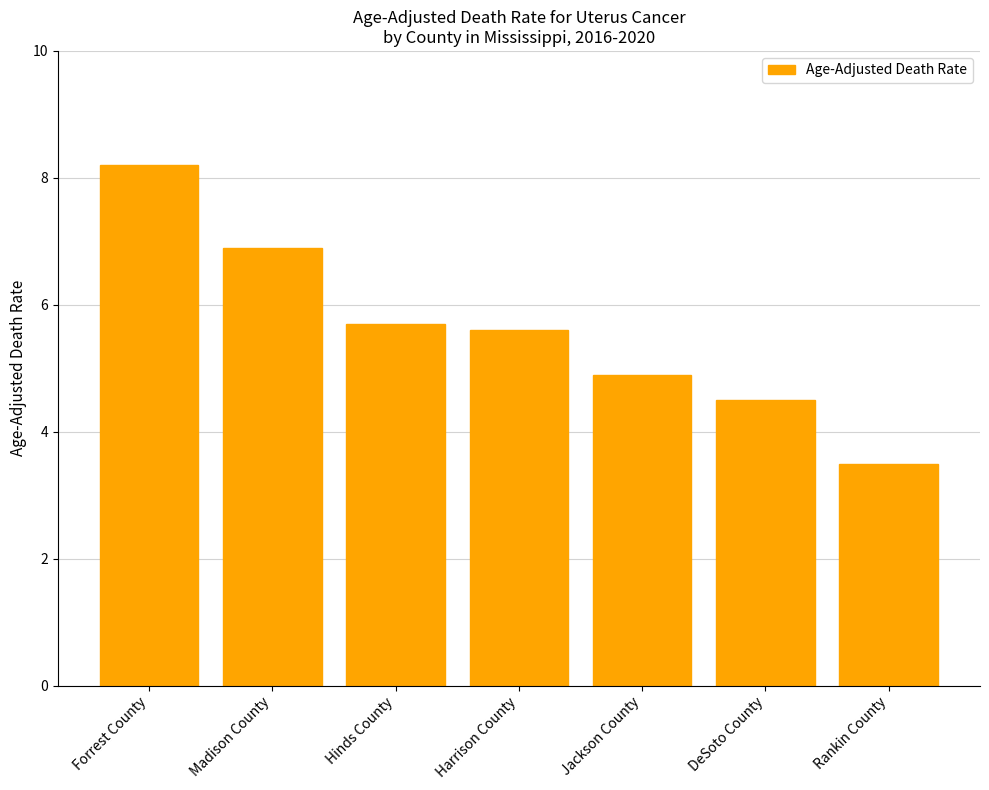

The chart shows a value of 6.9 at Madison County. True or false?

True